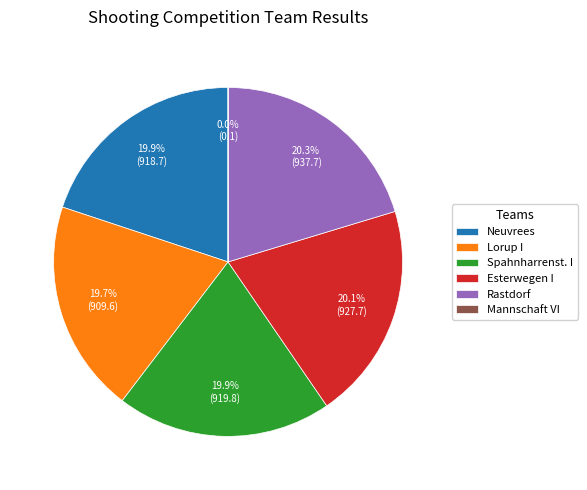

How much of the chart is everything except Rastdorf?

79.7%